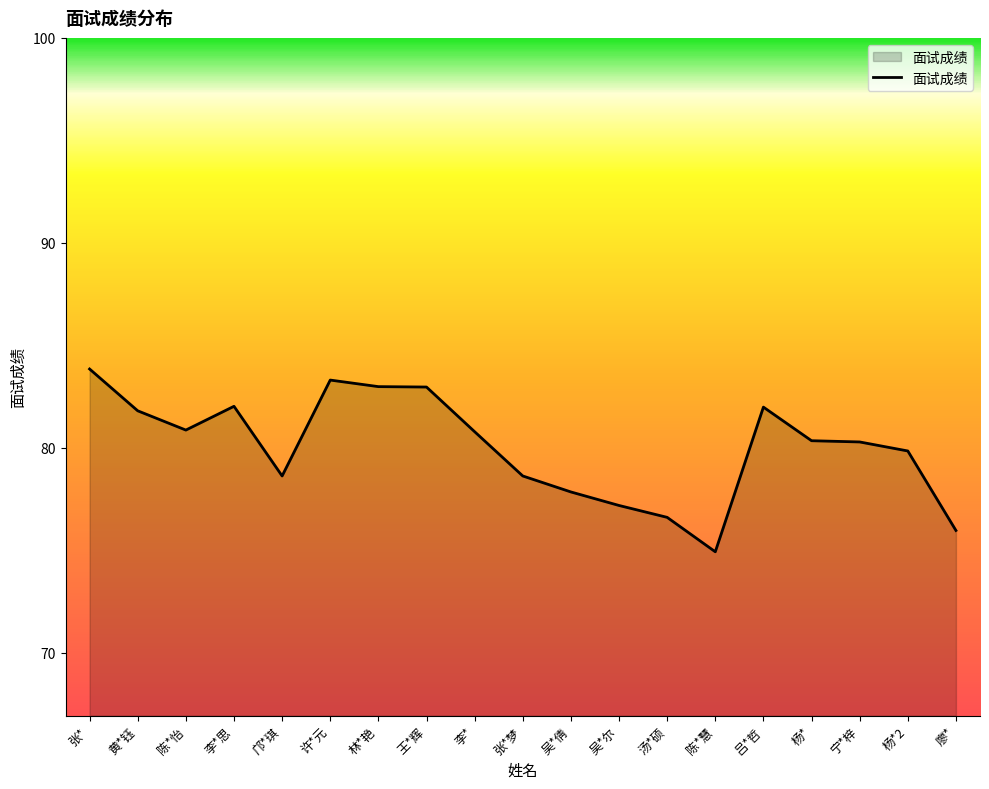

What position from the right is 杨*2?

2